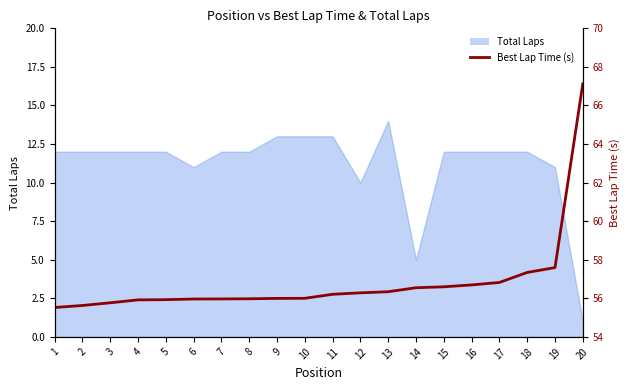

Where does the data first go above 56?

11